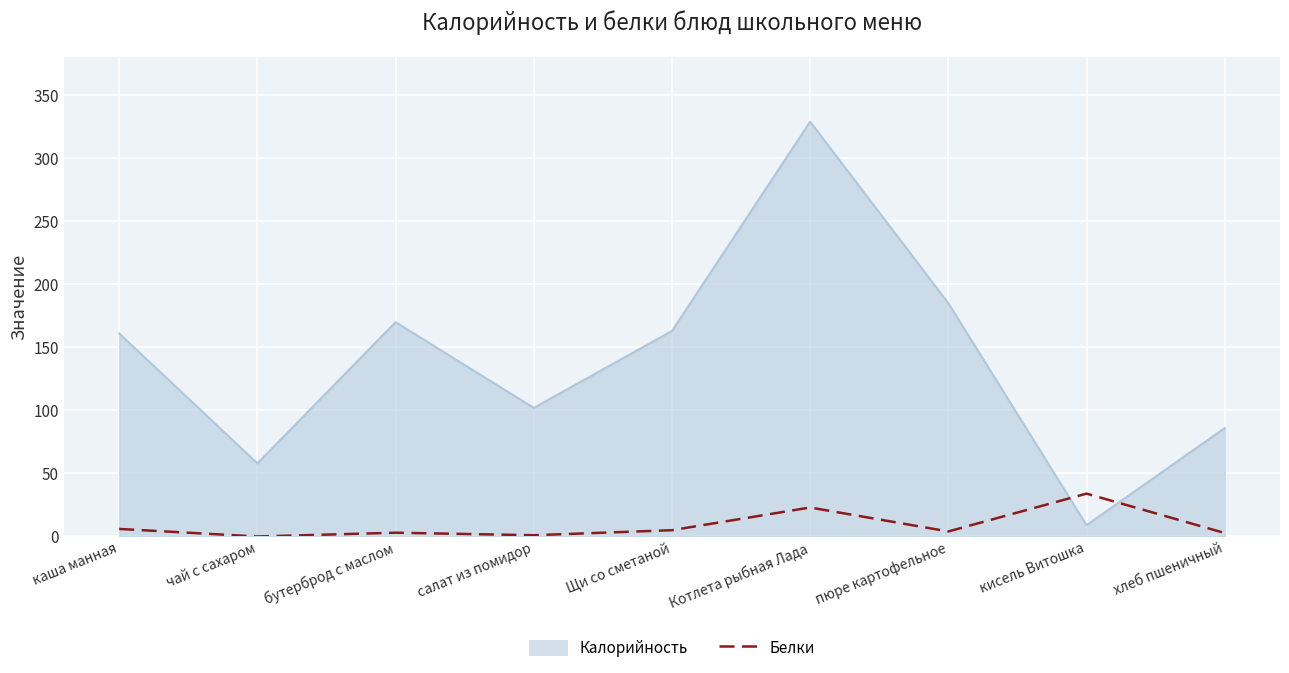

What is the greatest value displayed?

329.0